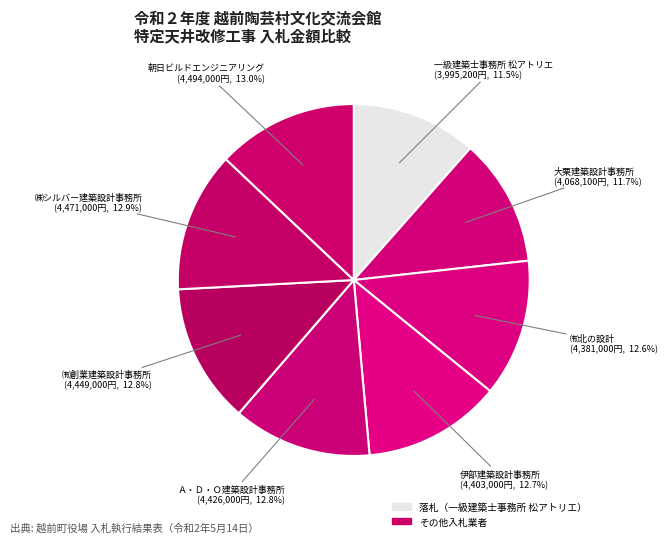

How many segments does this pie chart have?

8